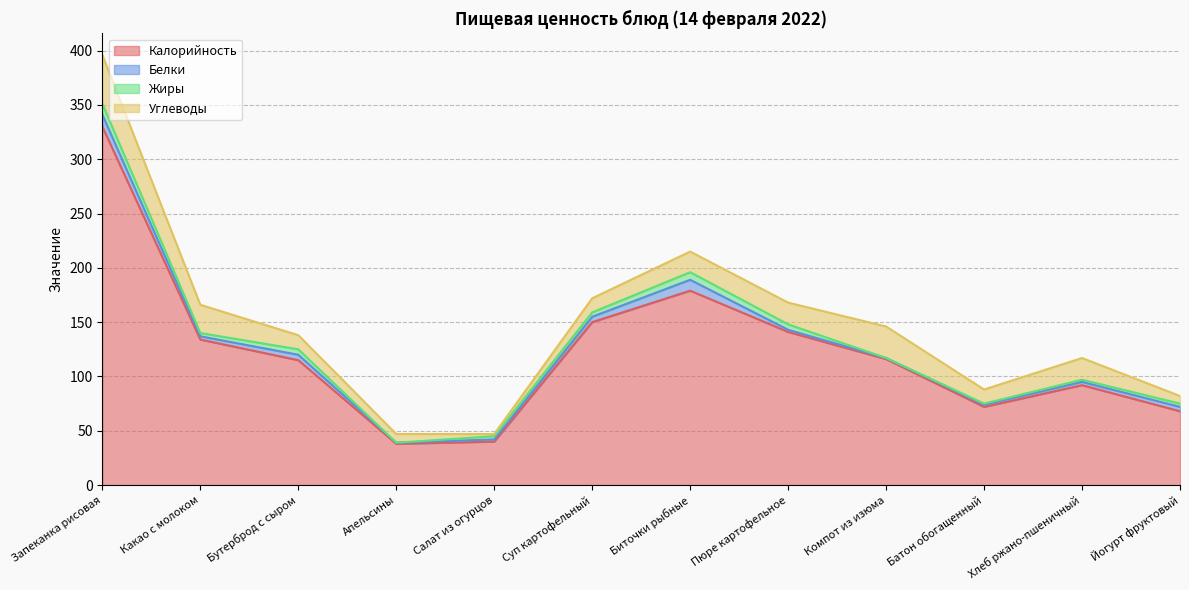

In Белки, how many points are higher than both neighbors (excluding endpoints)?

2